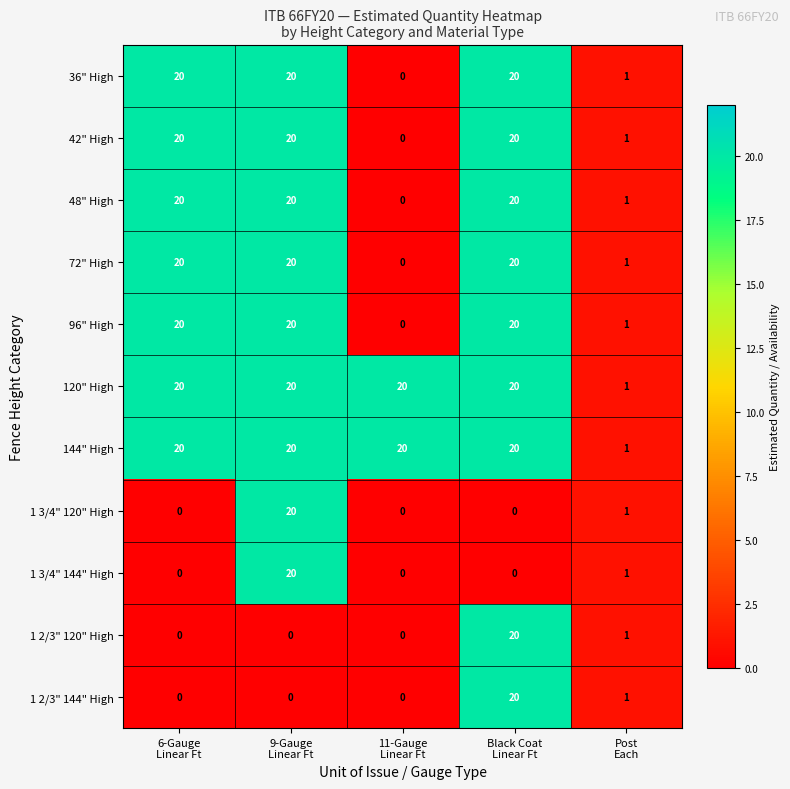

What is the spread (max minus min) of values at 9-Gauge
Linear Ft?

20